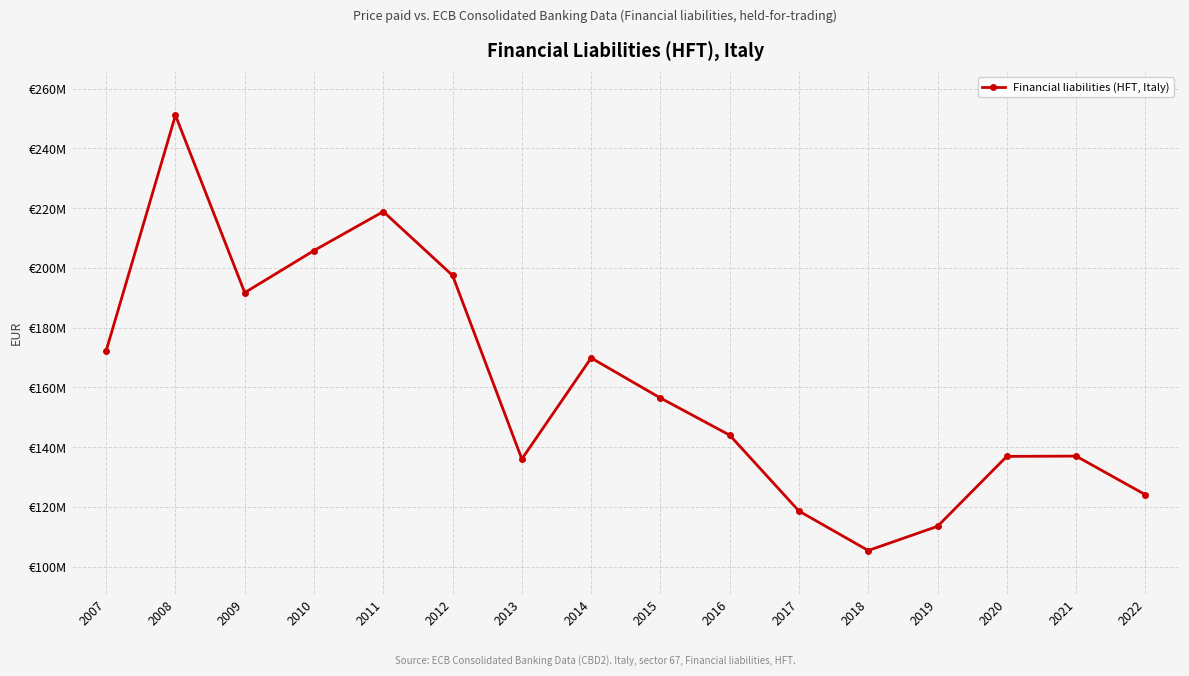

What is the ratio of the value at 2017 to the value at 2010?

0.6